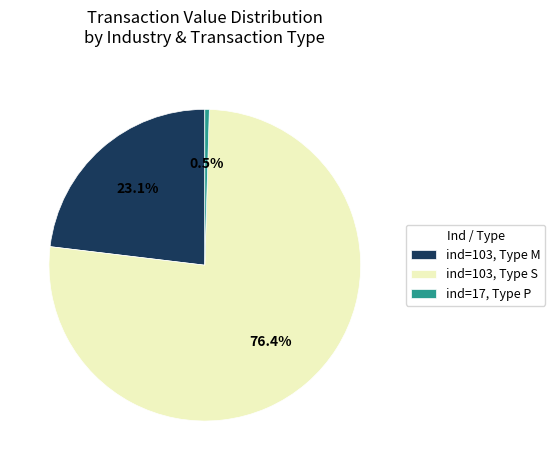

How many slices are in this pie chart?

3